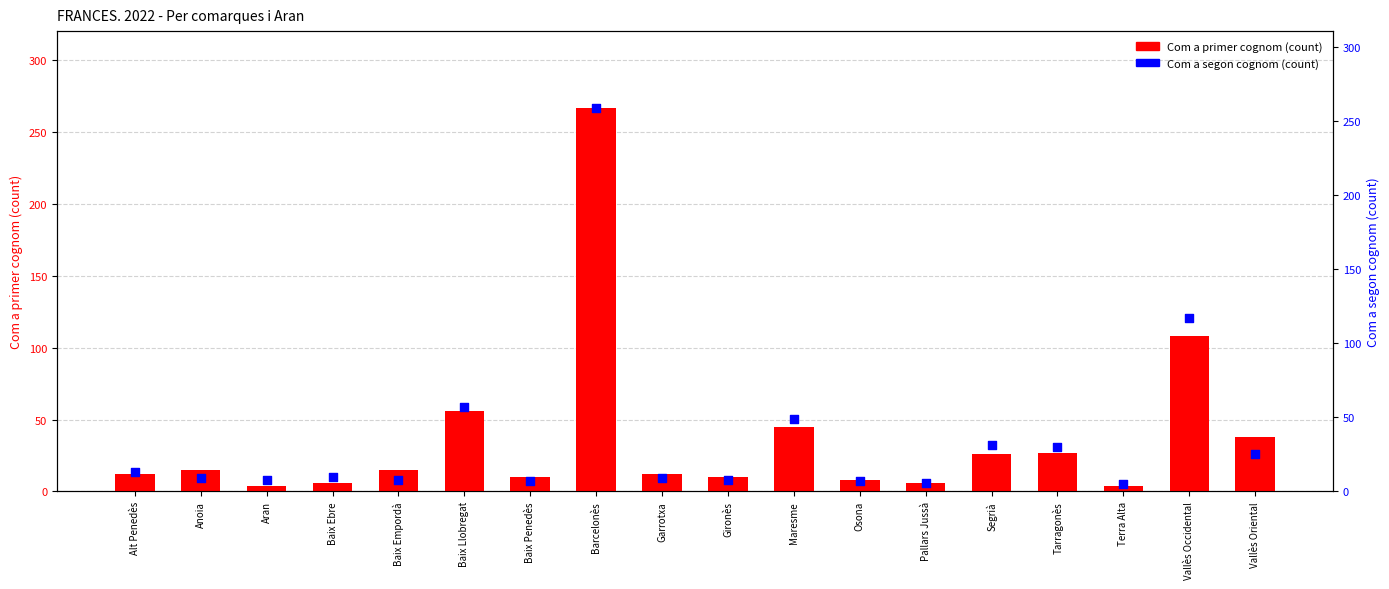

Which series has the widest spread of Y values?

Com a primer cognom (count)